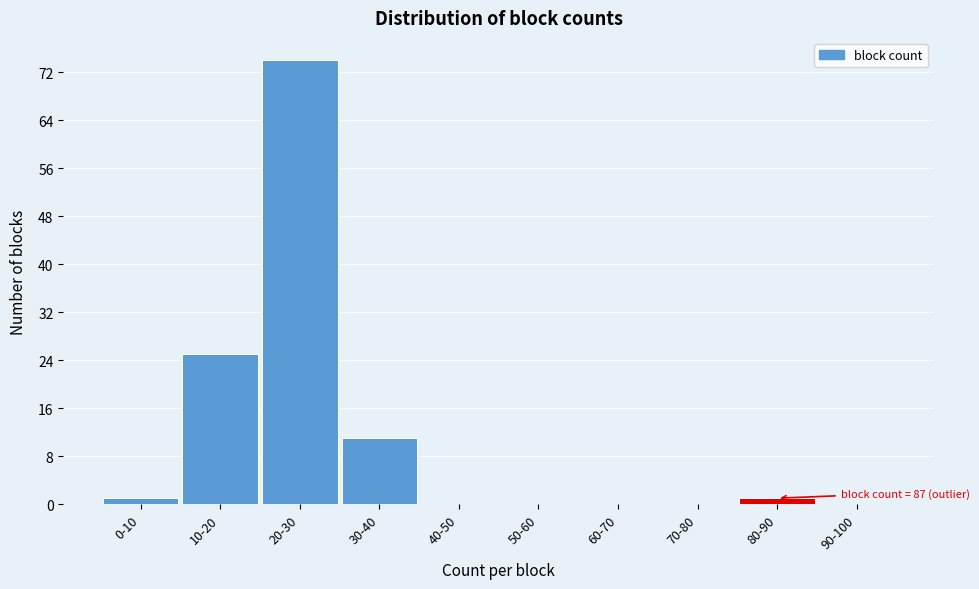

Reading left to right, what are all the values shown in this chart?

0-10=1	10-20=25	20-30=74	30-40=11	40-50=0	50-60=0	60-70=0	70-80=0	80-90=1	90-100=0